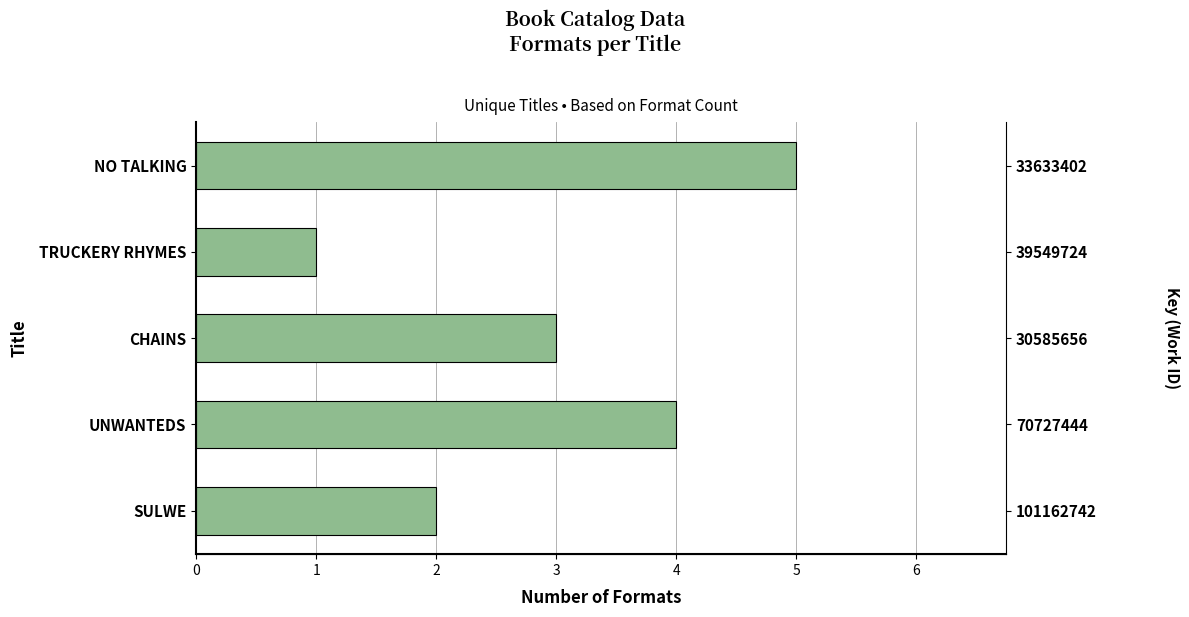

Reading left to right, list all the values displayed in this chart.

2	4	3	1	5